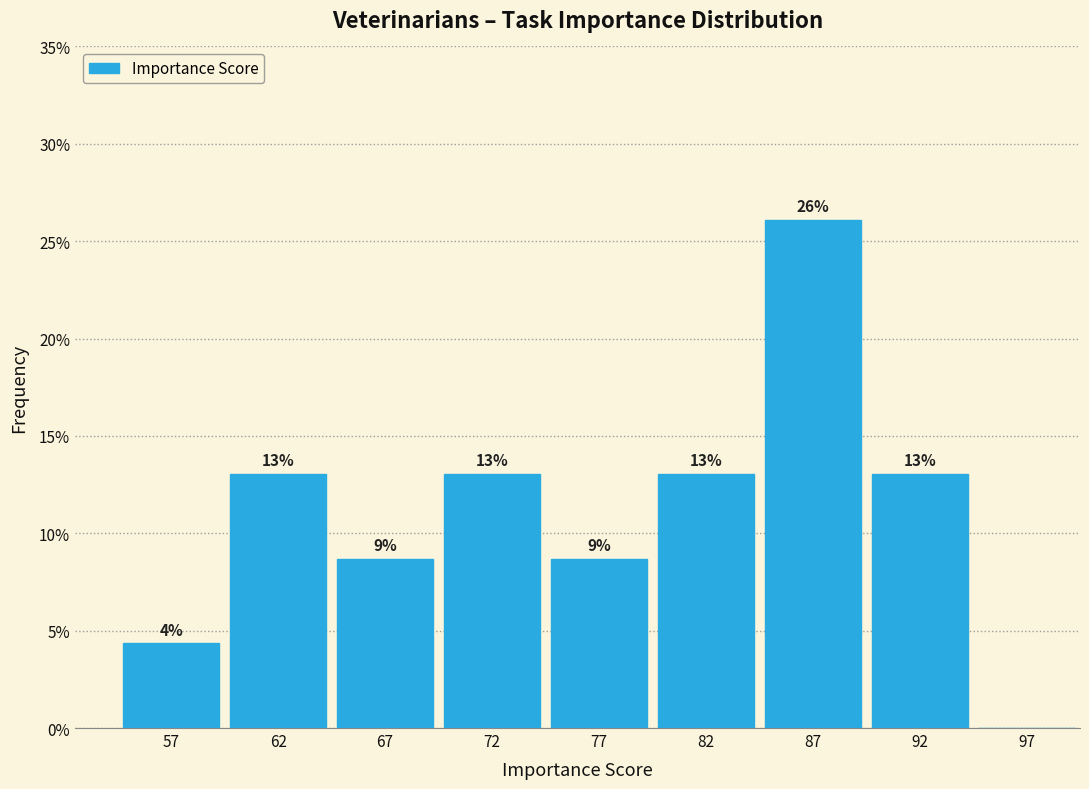

What is the sum of all values?

100.0